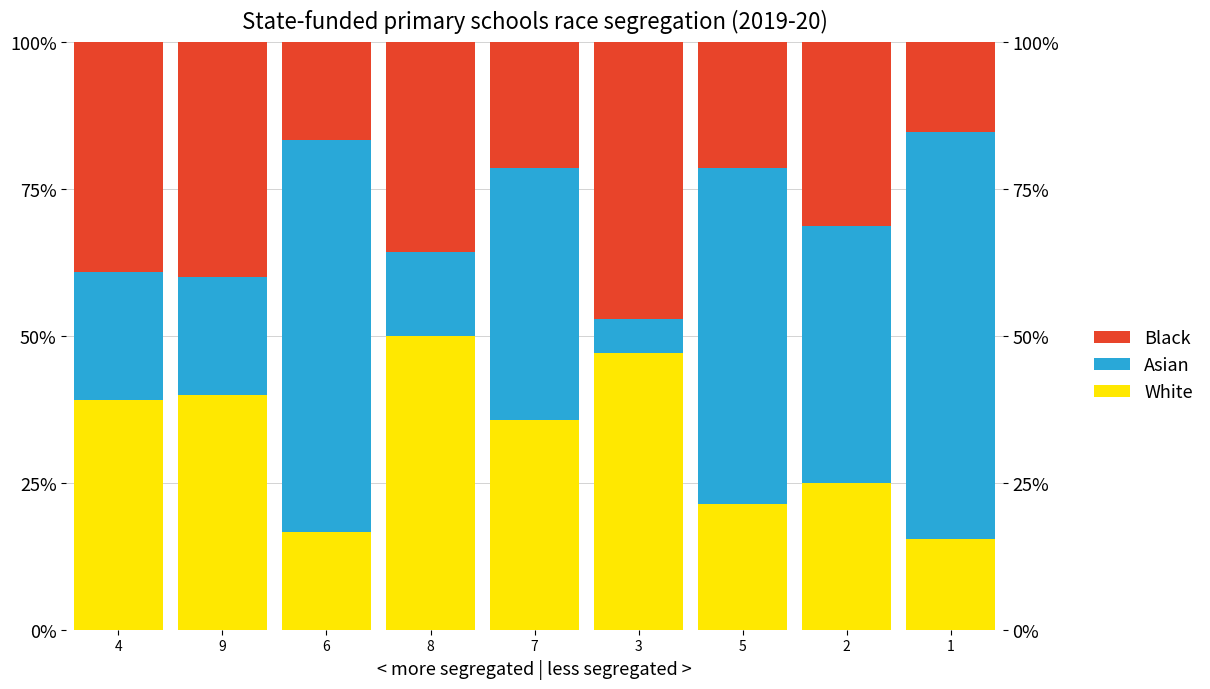

At which category is the sum across all series the highest?

4